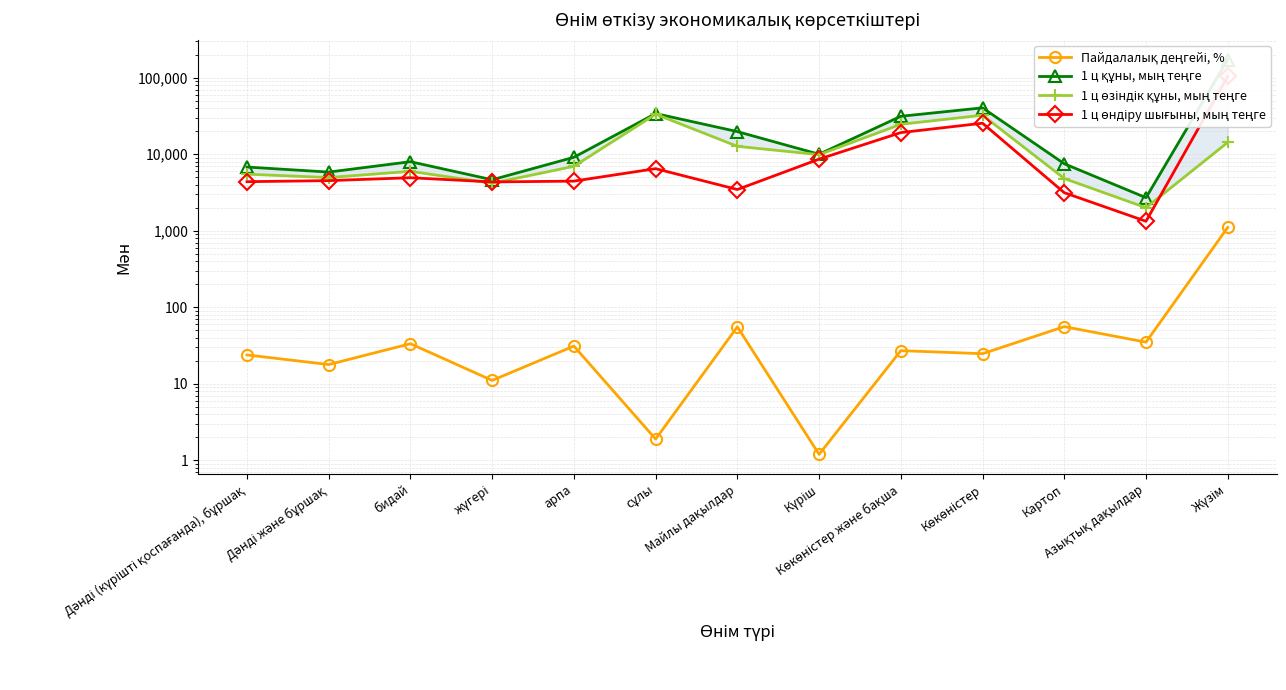

How many intersections are there between 1 ц өндіру шығыны, мың теңге and 1 ц өзіндік құны, мың теңге?

3